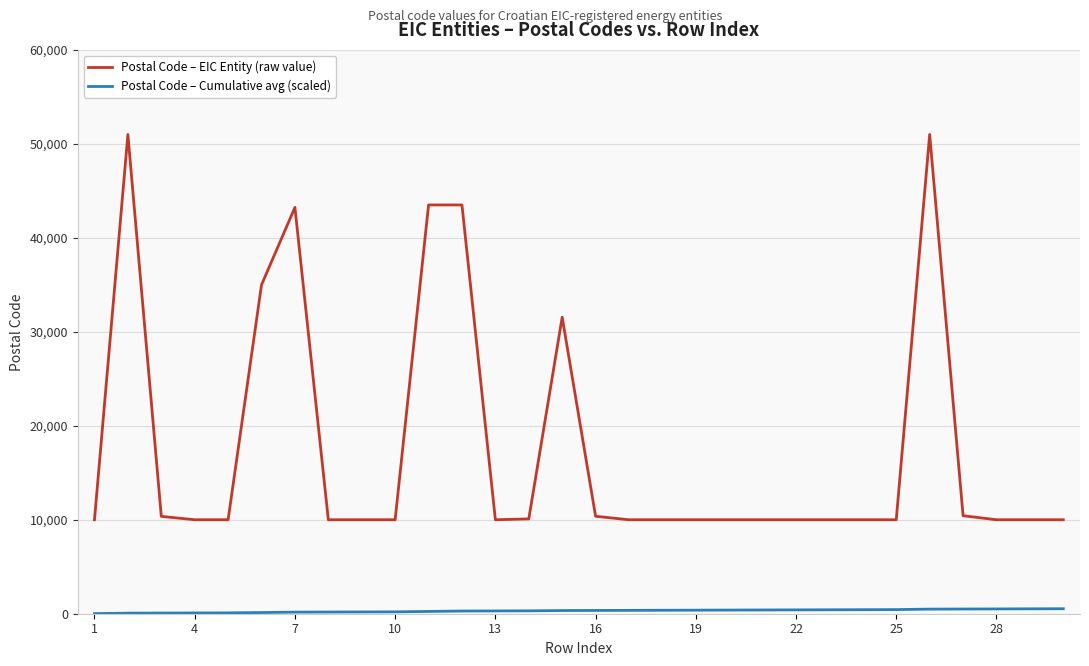

What is the greatest value displayed?

51000.0